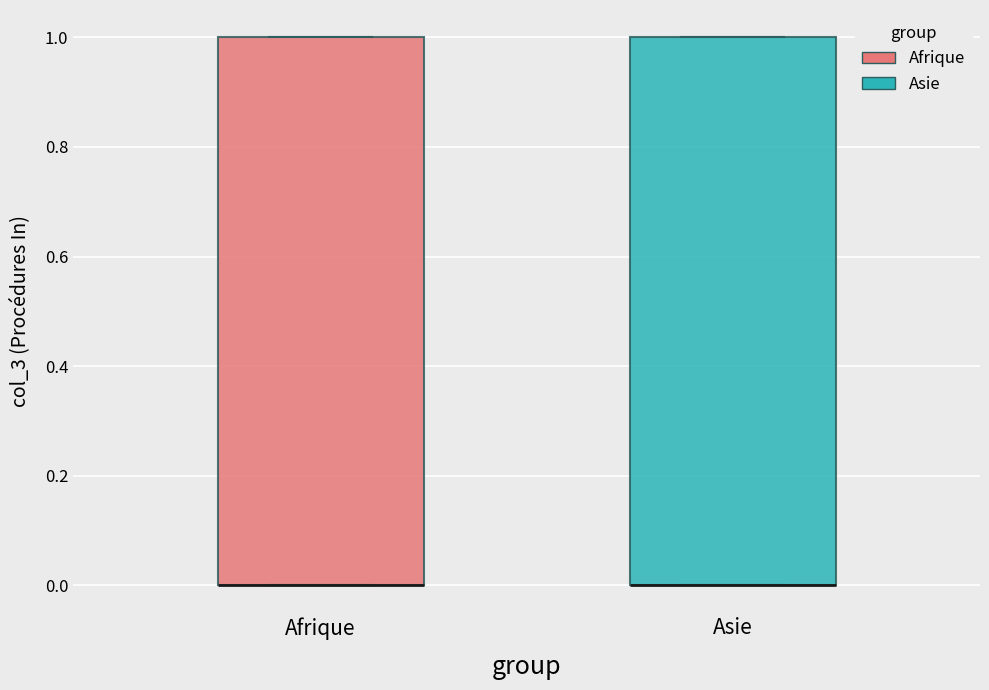

Reading left to right, read every box against the y-axis: the position of its median line, the range the box covers, and the ends of its whiskers. The values are not printed on the chart, so give them approximately, as read against the axis.

Afrique: median 0 (drawn on the box's lower edge), box 0 to 1, whiskers 0 to 1
Asie: median 0 (drawn on the box's lower edge), box 0 to 1, whiskers 0 to 1